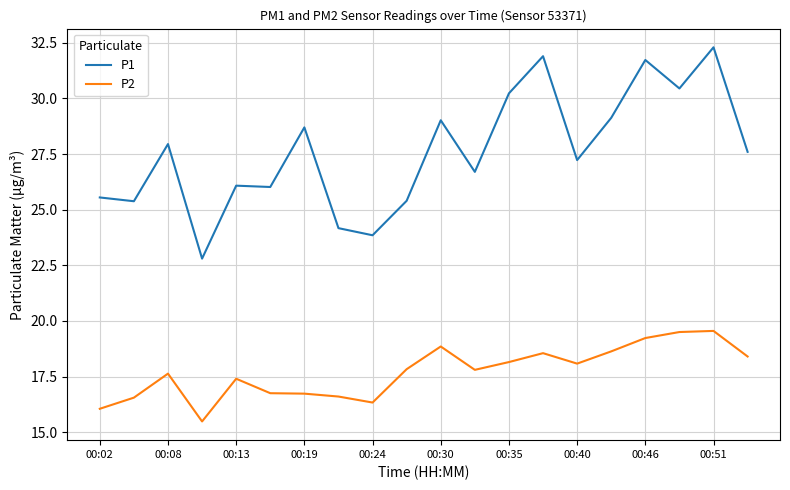

What is the highest value of the P1 series?

32.3